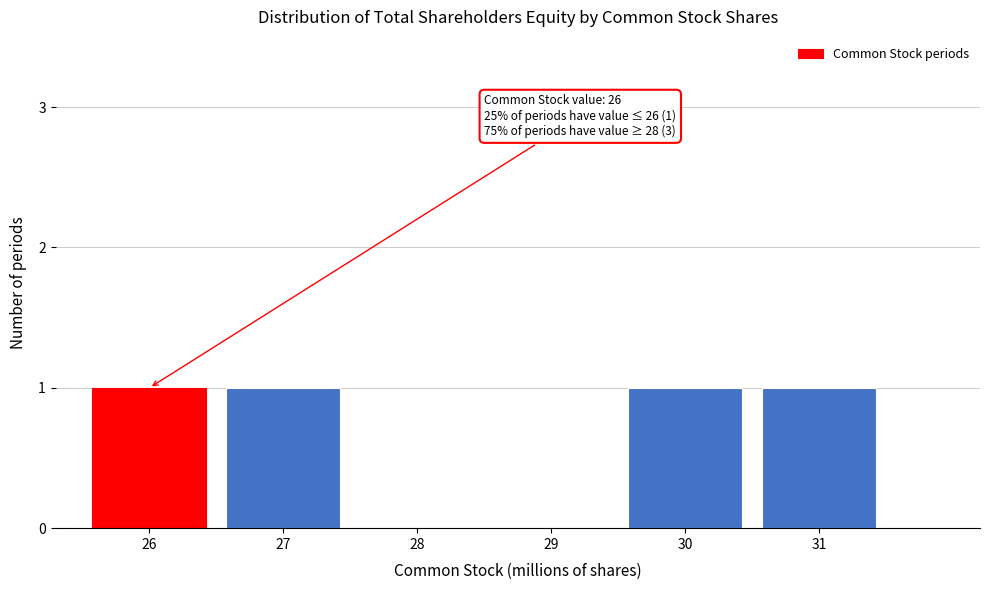

Reading right to left, list all the values displayed in this chart.

31=1	30=1	29=0	28=0	27=1	26=1